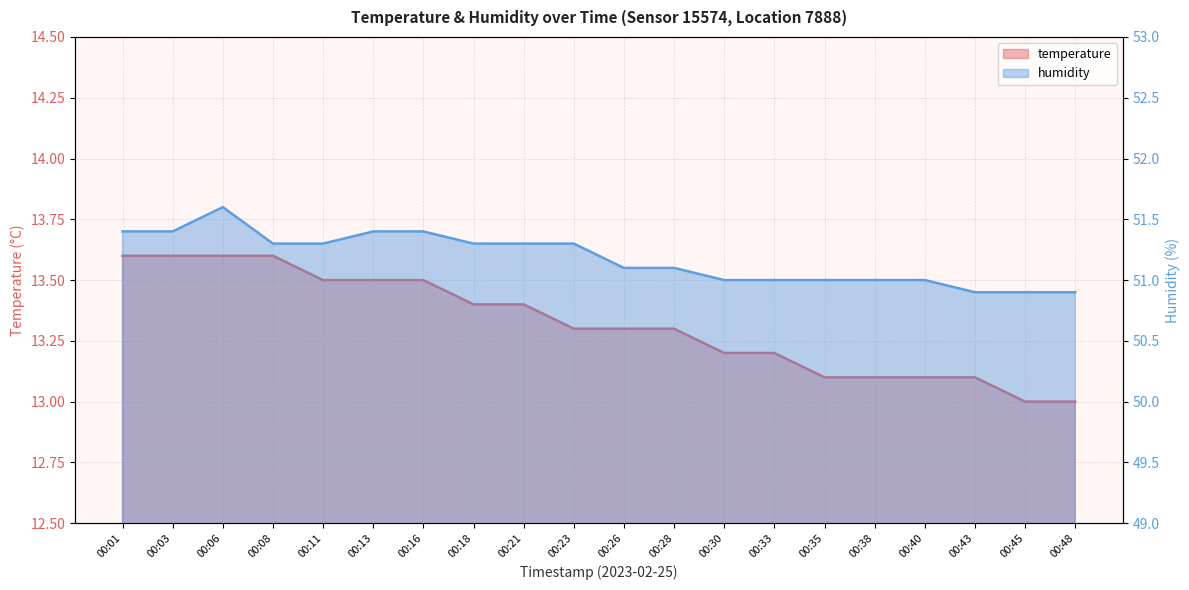

Where is temperature nearest to the value 13?

00:45